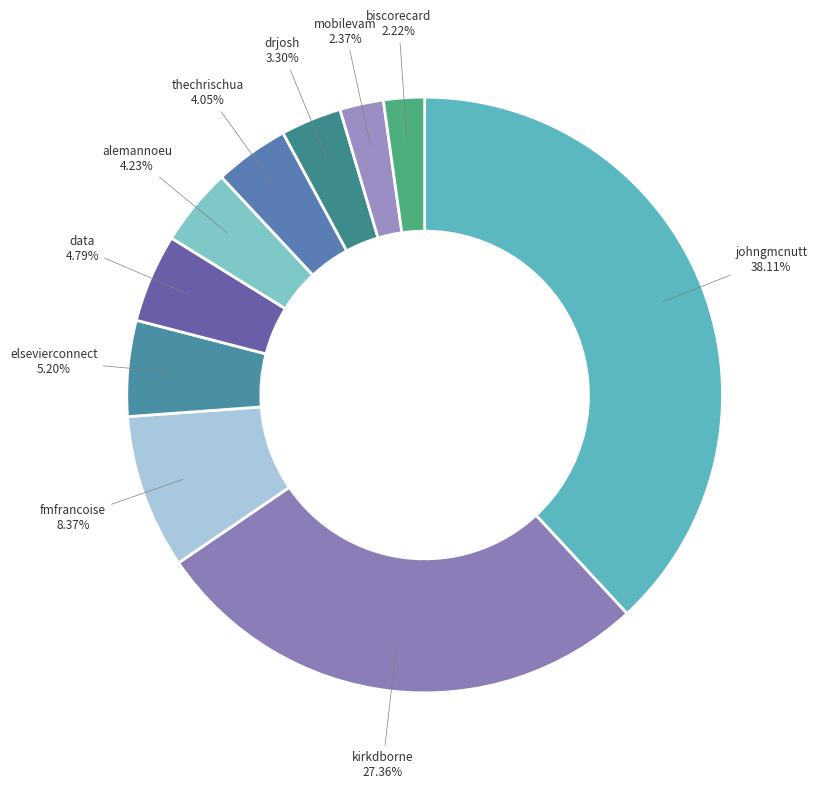

Which slice is the largest?

johngmcnutt